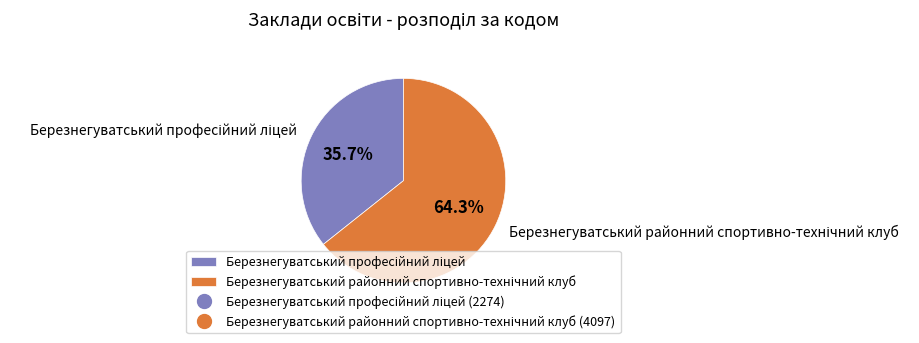

Is there a majority slice in this chart?

Yes